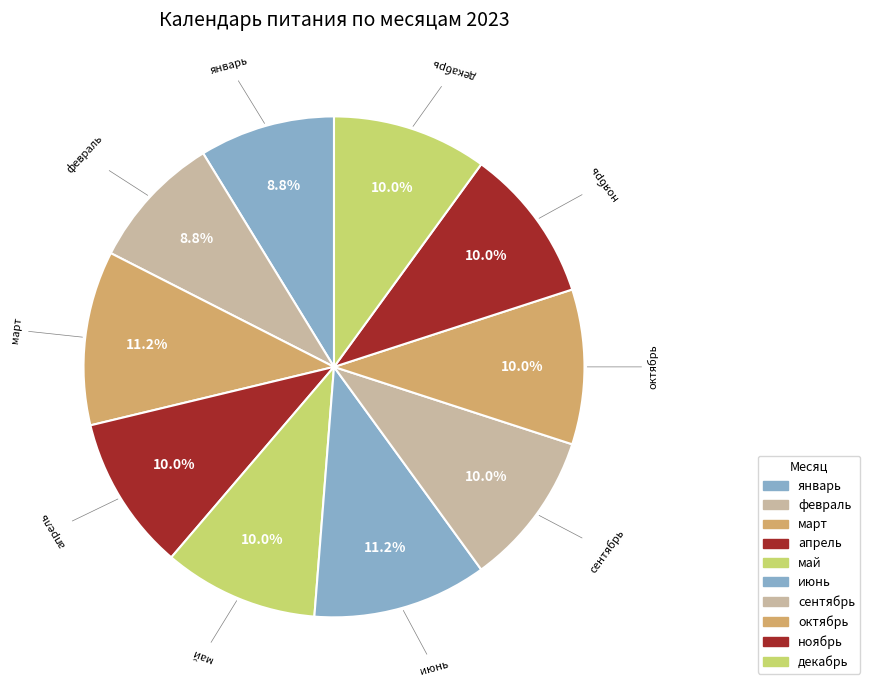

Is it true that ноябрь is 10% of the pie?

True